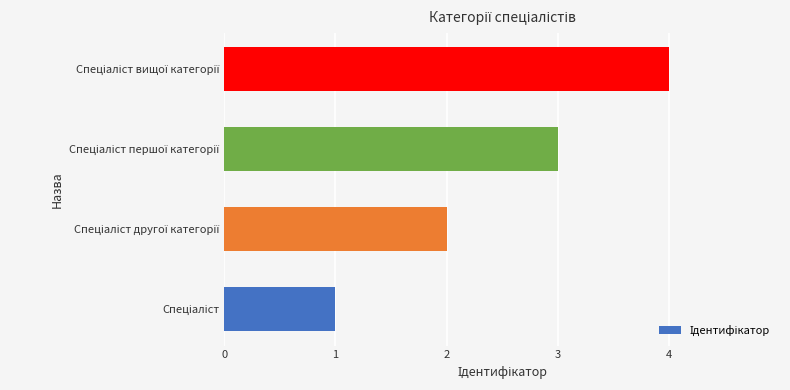

What is the difference between the maximum and minimum values?

3